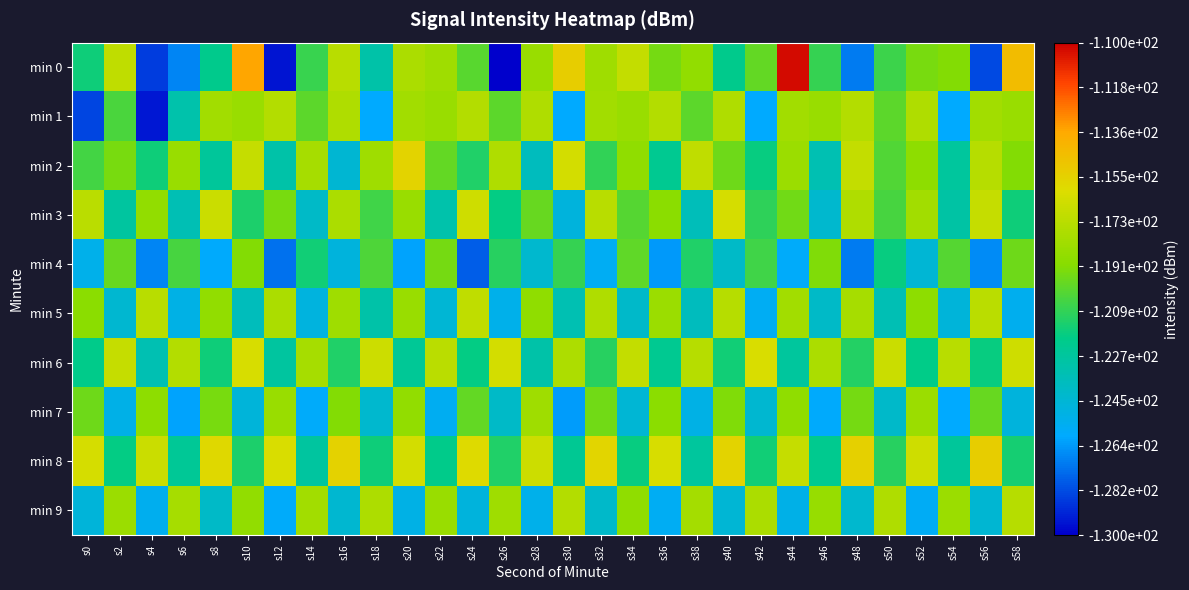

Between s6 and s2, which is larger?

s2